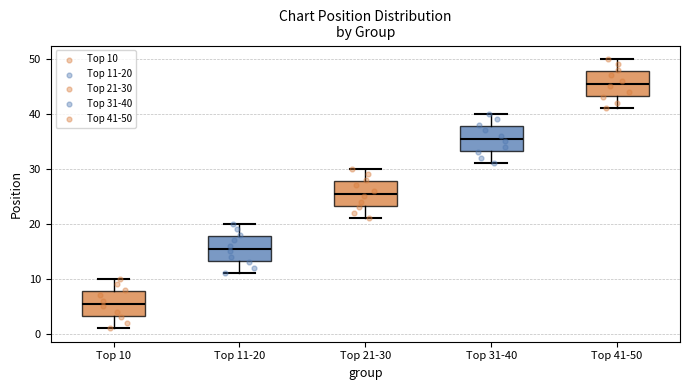

Which box has the lowest median line?

Top 10